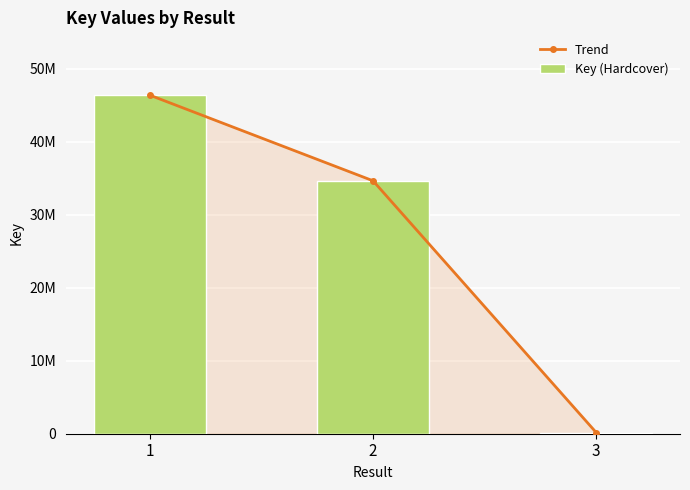

Rank the categories by Key (Hardcover) value from highest to lowest.

1, 2, 3